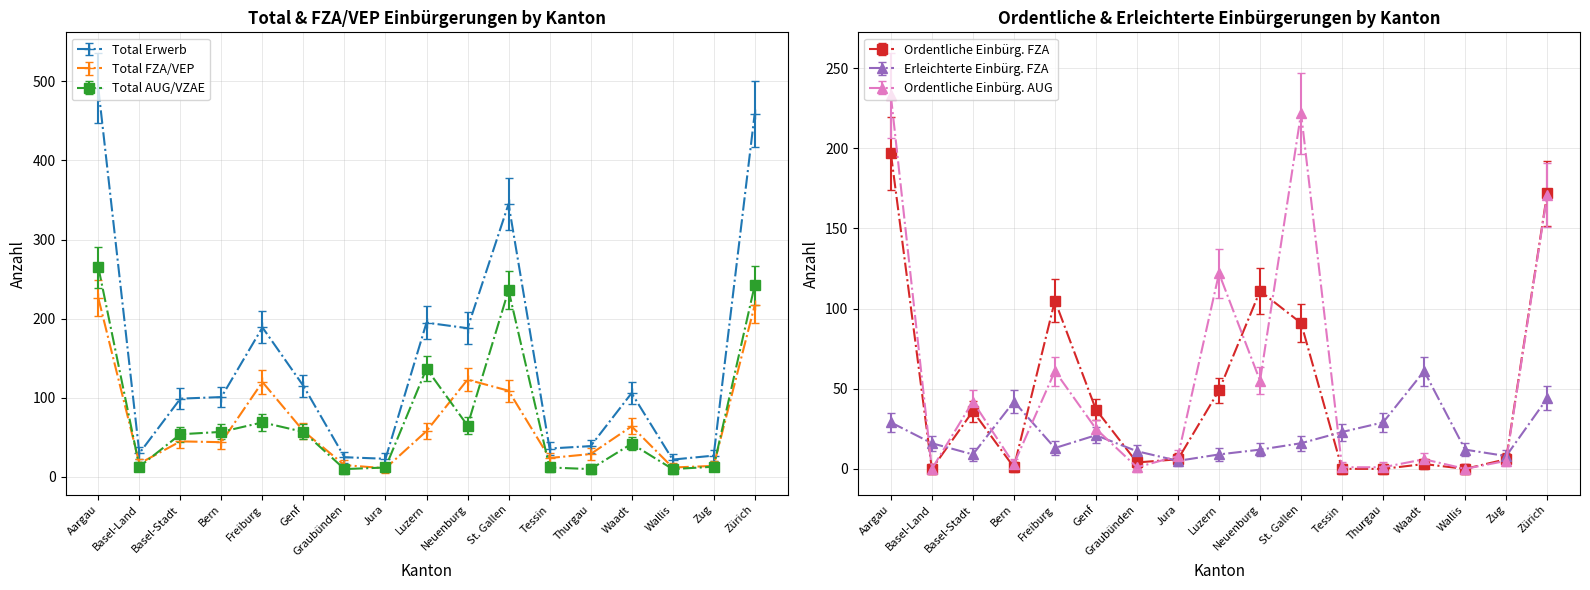

How many values in the Ordentliche Einbürg. FZA series exceed 6?

8